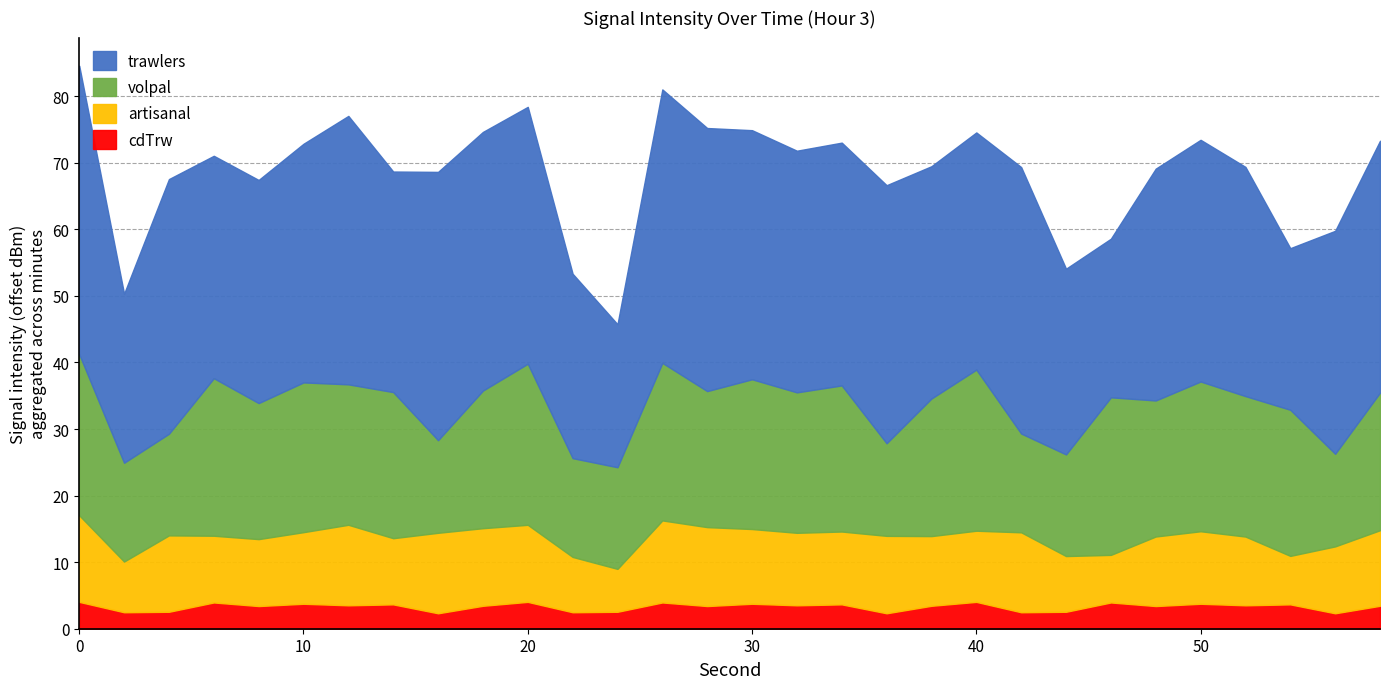

True or false: cdTrw has a value of 4.0 at 40.

True